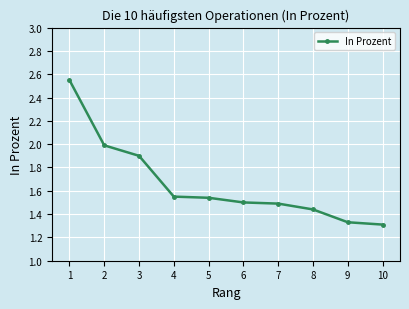

Which label corresponds to the largest value in the chart?

1